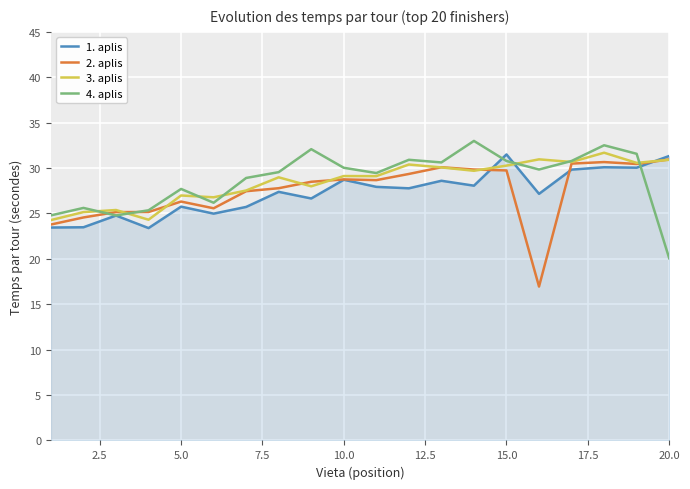

Reading left to right, list all the values displayed in this chart.

1. aplis: 23.4	23.5	24.8	23.4	25.8	25.0	25.7	27.4	26.6	28.7	27.9	27.8	28.6	28.1	31.5	27.2	29.8	30.1	30.0	31.3
2. aplis: 23.8	24.6	25.1	25.2	26.3	25.6	27.4	27.8	28.5	28.8	28.7	29.4	30.1	29.8	29.7	16.9	30.5	30.7	30.4	30.9
3. aplis: 24.3	25.1	25.4	24.3	27.0	26.8	27.5	29.0	28.0	29.1	29.1	30.4	30.1	29.7	30.3	31.0	30.7	31.7	30.6	30.9
4. aplis: 24.8	25.6	24.8	25.4	27.7	26.2	28.9	29.6	32.1	30.0	29.4	30.9	30.6	33.0	30.8	29.8	30.8	32.5	31.6	20.1